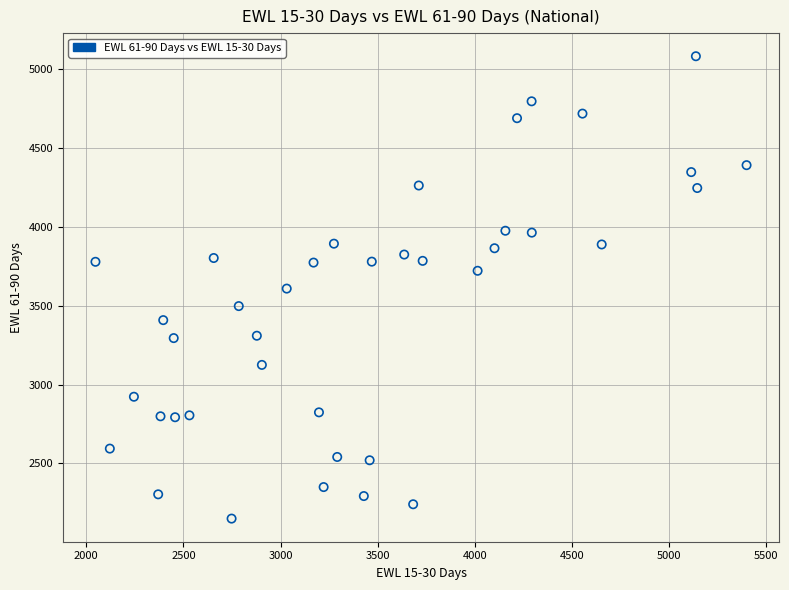

What is the range of X values (max minus min)?

3353